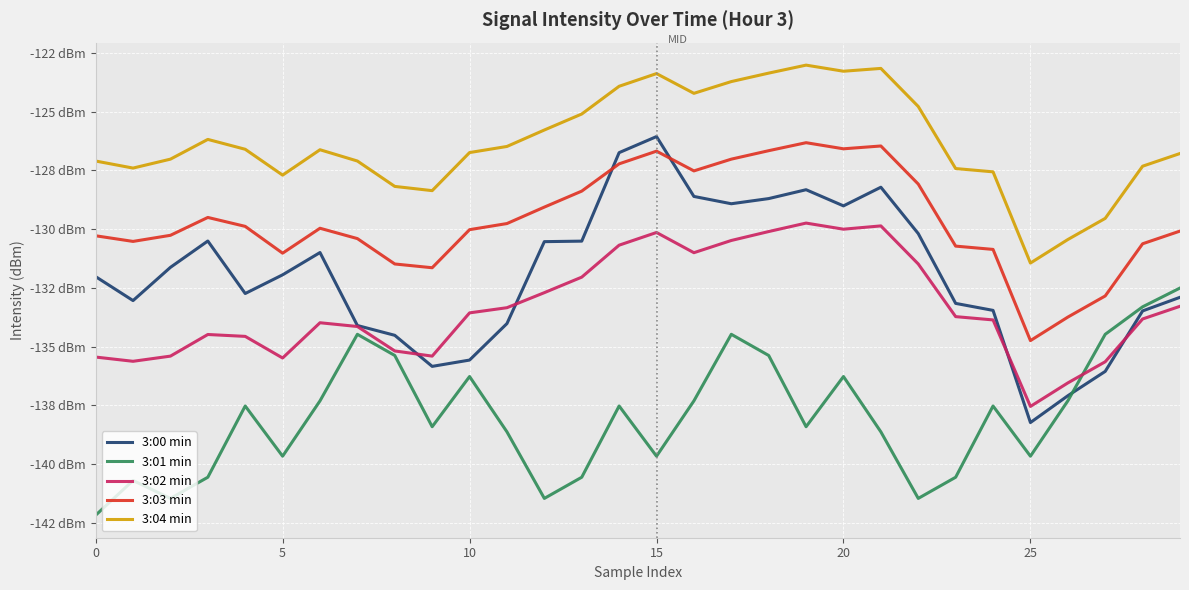

Where is the first local minimum for 3:03 min?

5